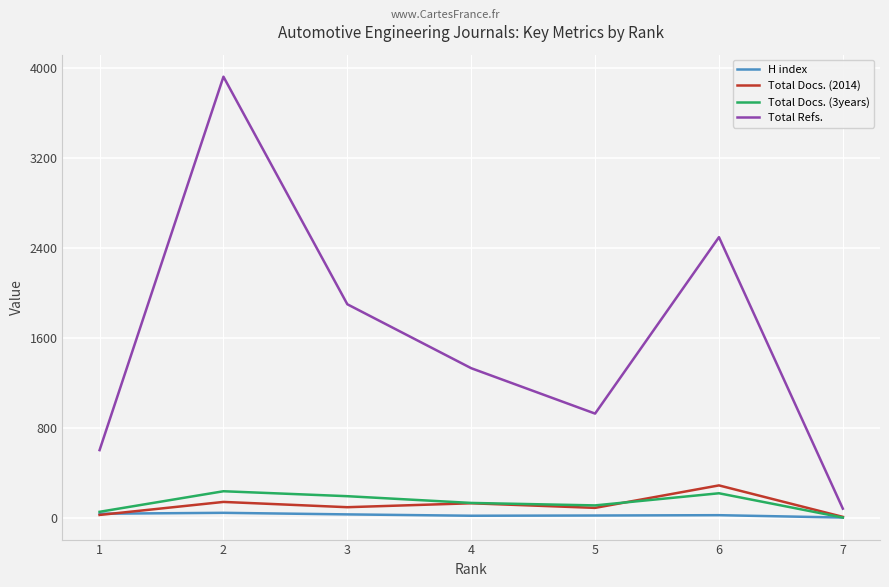

Which category has the lowest value in the Total Docs. (2014) series?

7